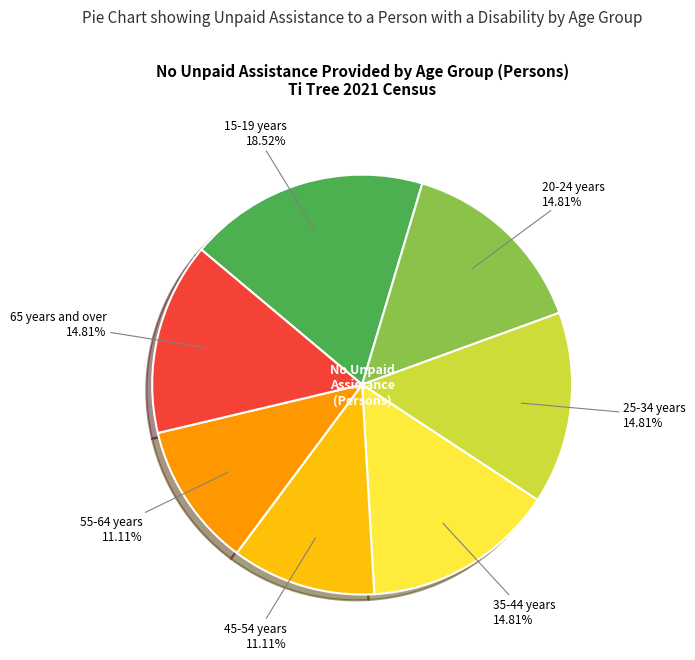

Does any single category account for the majority?

No